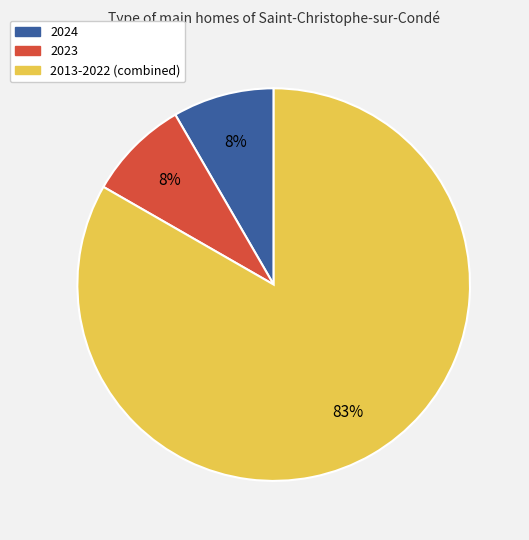

Does 2013-2022 (combined) account for over 50% of the chart?

Yes